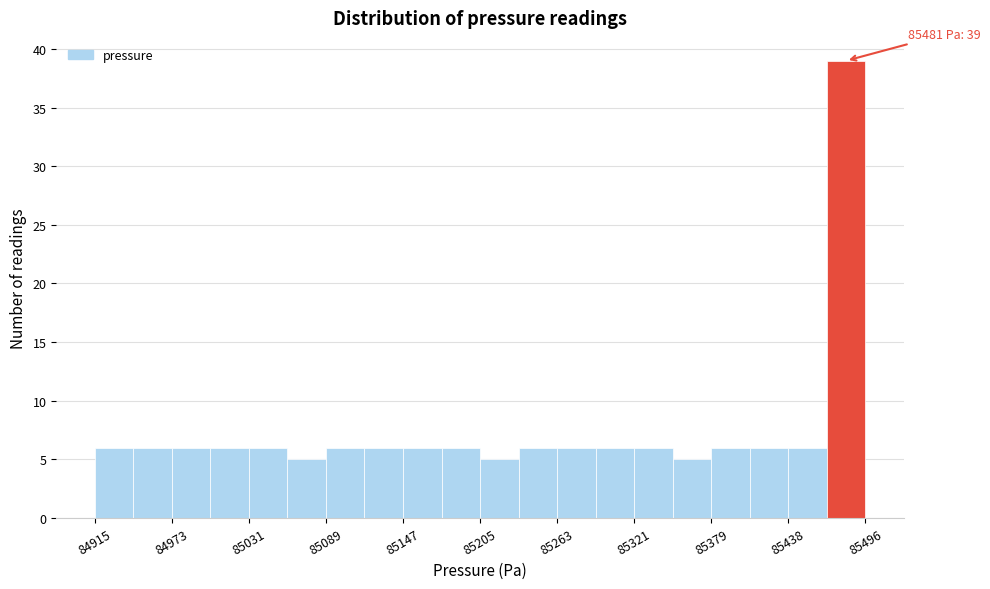

Read against the x-axis, roughly where is the centre of the tallest bar?

85480